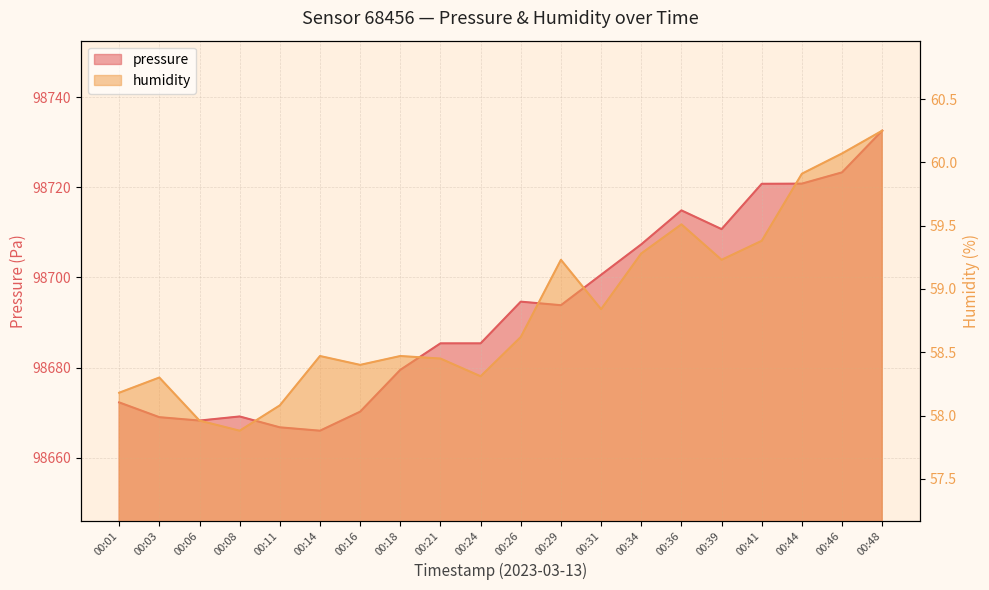

Reading left to right, what are all the values shown in this chart?

pressure: 00:01=98672.3	00:03=98669.0	00:06=98668.2	00:08=98669.2	00:11=98666.8	00:14=98666.0	00:16=98670.2	00:18=98679.5	00:21=98685.4	00:24=98685.4	00:26=98694.6	00:29=98693.8	00:31=98700.6	00:34=98707.3	00:36=98714.9	00:39=98710.7	00:41=98720.8	00:44=98720.8	00:46=98723.3	00:48=98732.6
humidity: 00:01=58.2	00:03=58.3	00:06=58.0	00:08=57.9	00:11=58.1	00:14=58.5	00:16=58.4	00:18=58.5	00:21=58.5	00:24=58.3	00:26=58.6	00:29=59.2	00:31=58.8	00:34=59.3	00:36=59.5	00:39=59.2	00:41=59.4	00:44=59.9	00:46=60.1	00:48=60.2